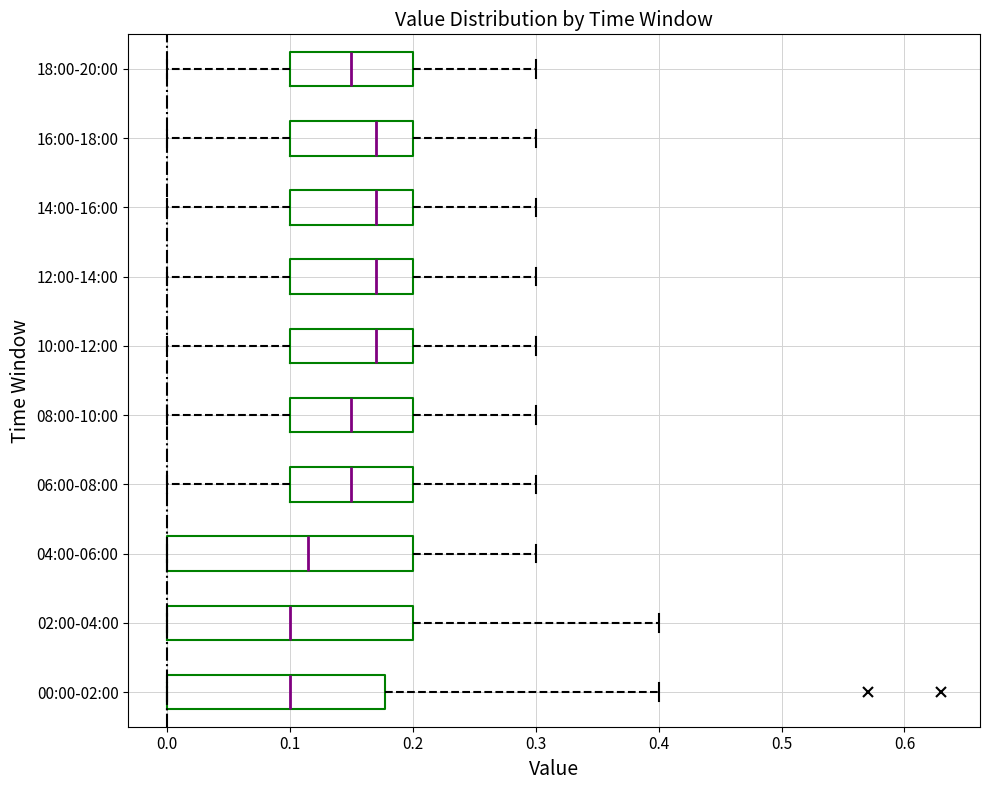

Reading bottom to top, read every box against the x-axis: the position of its median line, the range the box covers, and the ends of its whiskers. The values are not printed on the chart, so give them approximately, as read against the axis.

00:00-02:00: median 0.10, box 0.00 to 0.18, whiskers 0.00 to 0.40
02:00-04:00: median 0.10, box 0.00 to 0.20, whiskers 0.00 to 0.40
04:00-06:00: median 0.12, box 0.00 to 0.20, whiskers 0.00 to 0.30
06:00-08:00: median 0.15, box 0.10 to 0.20, whiskers 0.00 to 0.30
08:00-10:00: median 0.15, box 0.10 to 0.20, whiskers 0.00 to 0.30
10:00-12:00: median 0.17, box 0.10 to 0.20, whiskers 0.00 to 0.30
12:00-14:00: median 0.17, box 0.10 to 0.20, whiskers 0.00 to 0.30
14:00-16:00: median 0.17, box 0.10 to 0.20, whiskers 0.00 to 0.30
16:00-18:00: median 0.17, box 0.10 to 0.20, whiskers 0.00 to 0.30
18:00-20:00: median 0.15, box 0.10 to 0.20, whiskers 0.00 to 0.30